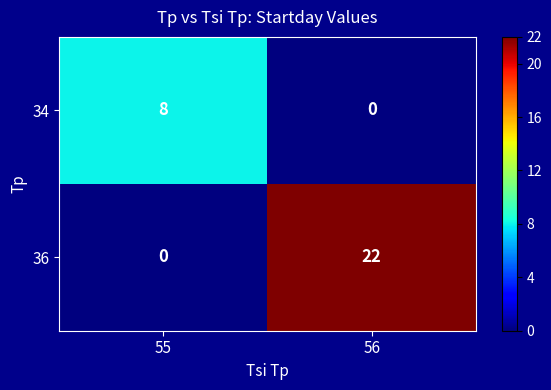

The 36 series shows 0 at 55. True or false?

True